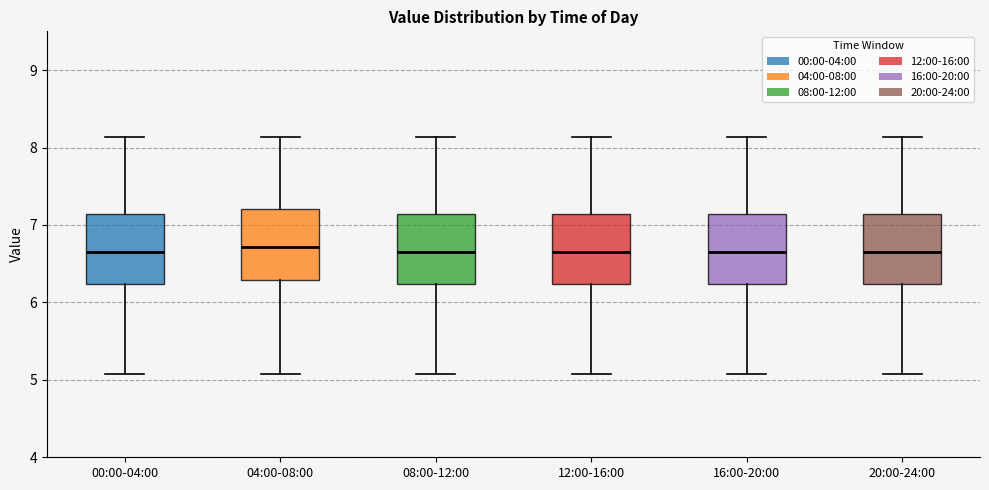

Reading left to right, transcribe this box plot: for each box, give where its median line is, the range the box spans, and where its two whiskers end, as read against the y-axis. The values are not printed on the chart, so give them approximately, as read against the axis.

00:00-04:00: median 6.7, box 6.2 to 7.1, whiskers 5.1 to 8.1
04:00-08:00: median 6.7, box 6.3 to 7.2, whiskers 5.1 to 8.1
08:00-12:00: median 6.7, box 6.2 to 7.1, whiskers 5.1 to 8.1
12:00-16:00: median 6.7, box 6.2 to 7.1, whiskers 5.1 to 8.1
16:00-20:00: median 6.7, box 6.2 to 7.1, whiskers 5.1 to 8.1
20:00-24:00: median 6.7, box 6.2 to 7.1, whiskers 5.1 to 8.1